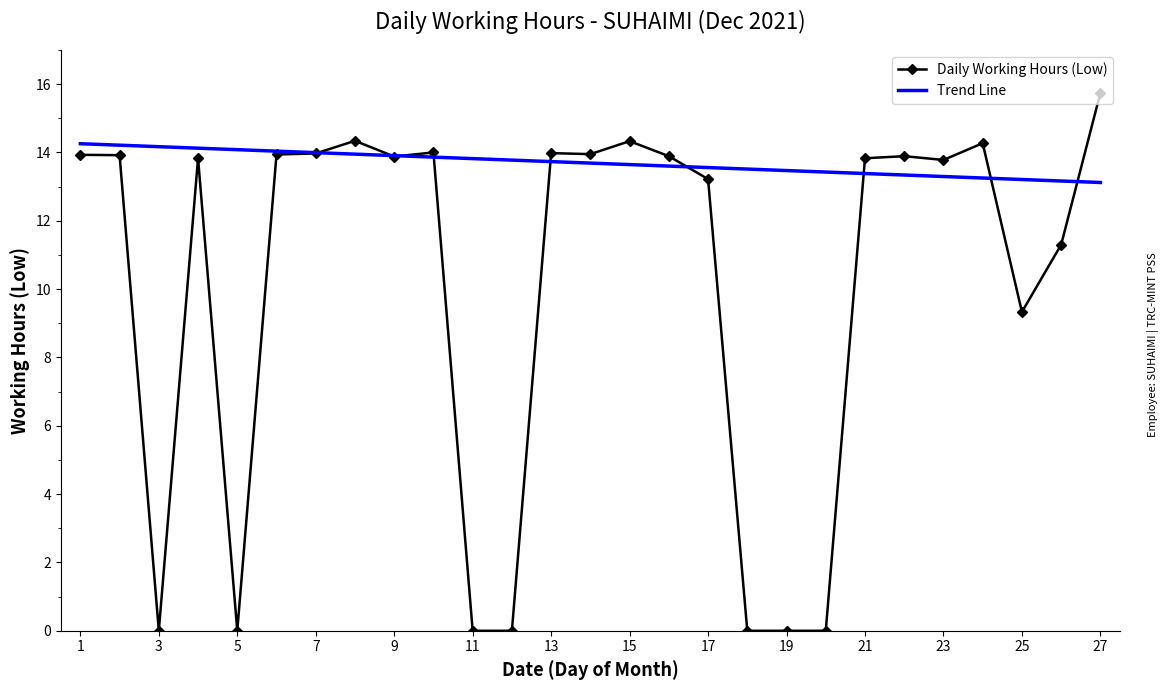

What is the sum of all values?

273.3